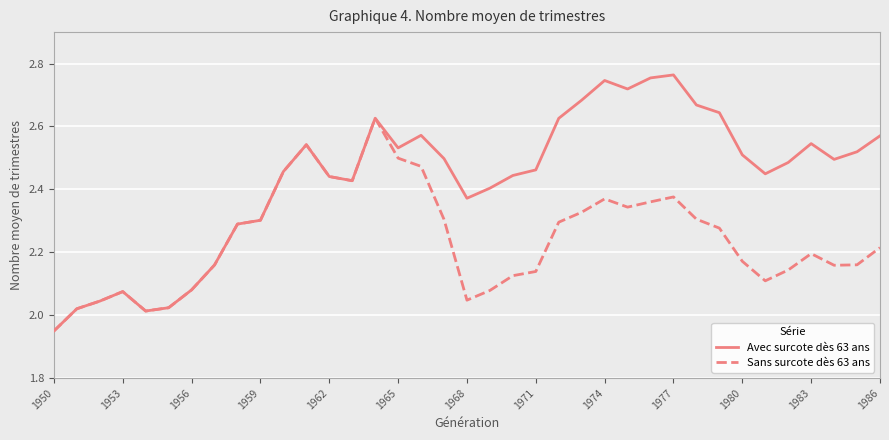

Rank the series by their average value, from highest to lowest.

Avec surcote dès 63 ans, Sans surcote dès 63 ans